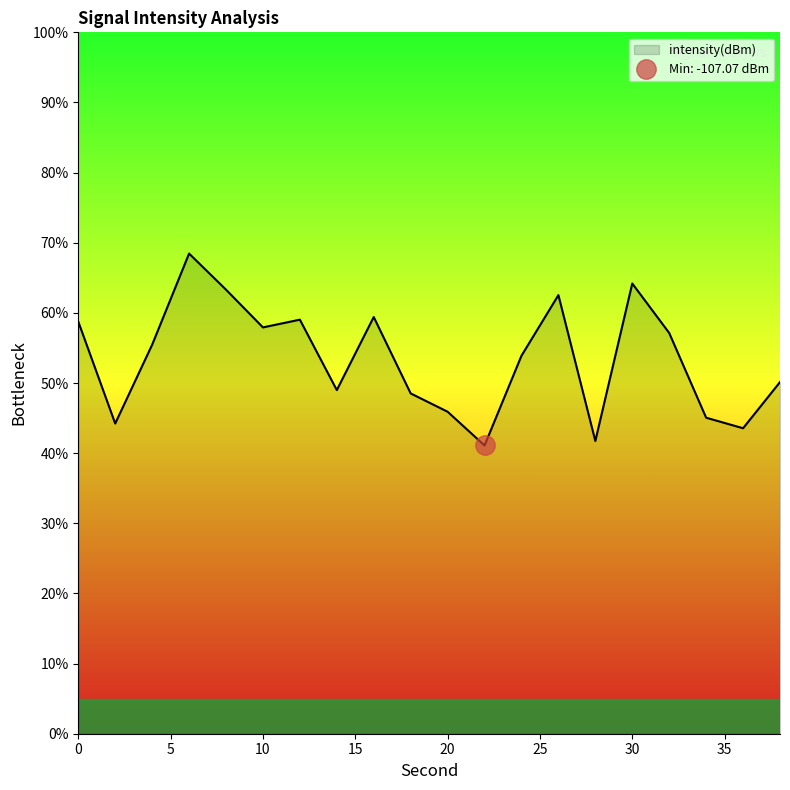

Rank the categories by value from lowest to highest.

22, 28, 36, 2, 34, 20, 18, 14, 38, 24, 4, 32, 10, 0, 12, 16, 26, 8, 30, 6